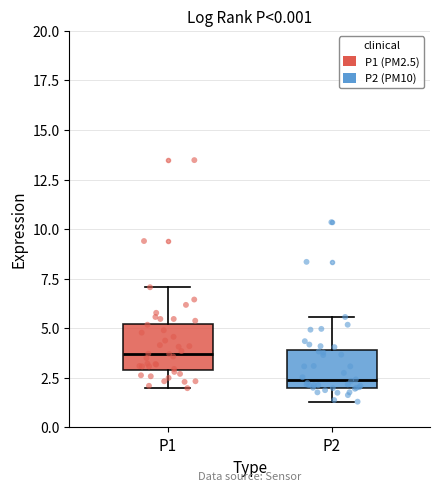

Which box's median line is the lowest?

P2